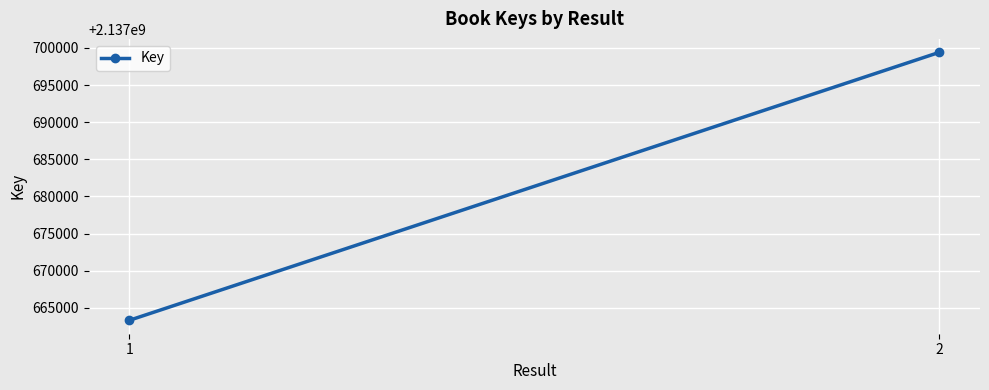

True or false: the data shows 2137699413 at 2.

True